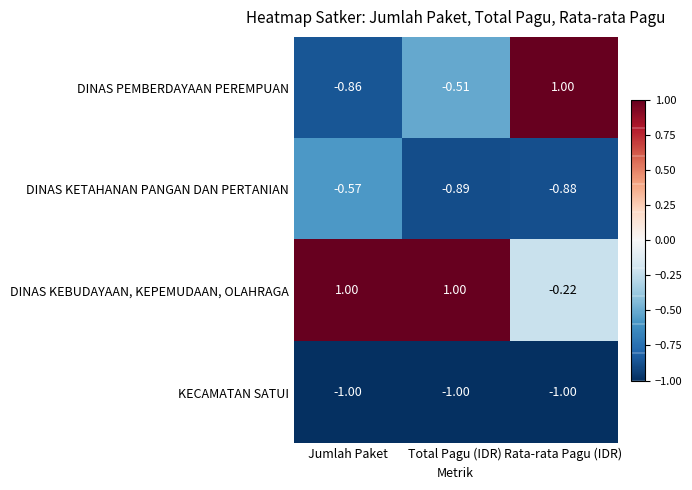

Is the value of DINAS PEMBERDAYAAN PEREMPUAN at Jumlah Paket greater than the value of DINAS KETAHANAN PANGAN DAN PERTANIAN at Rata-rata Pagu (IDR)?

Yes